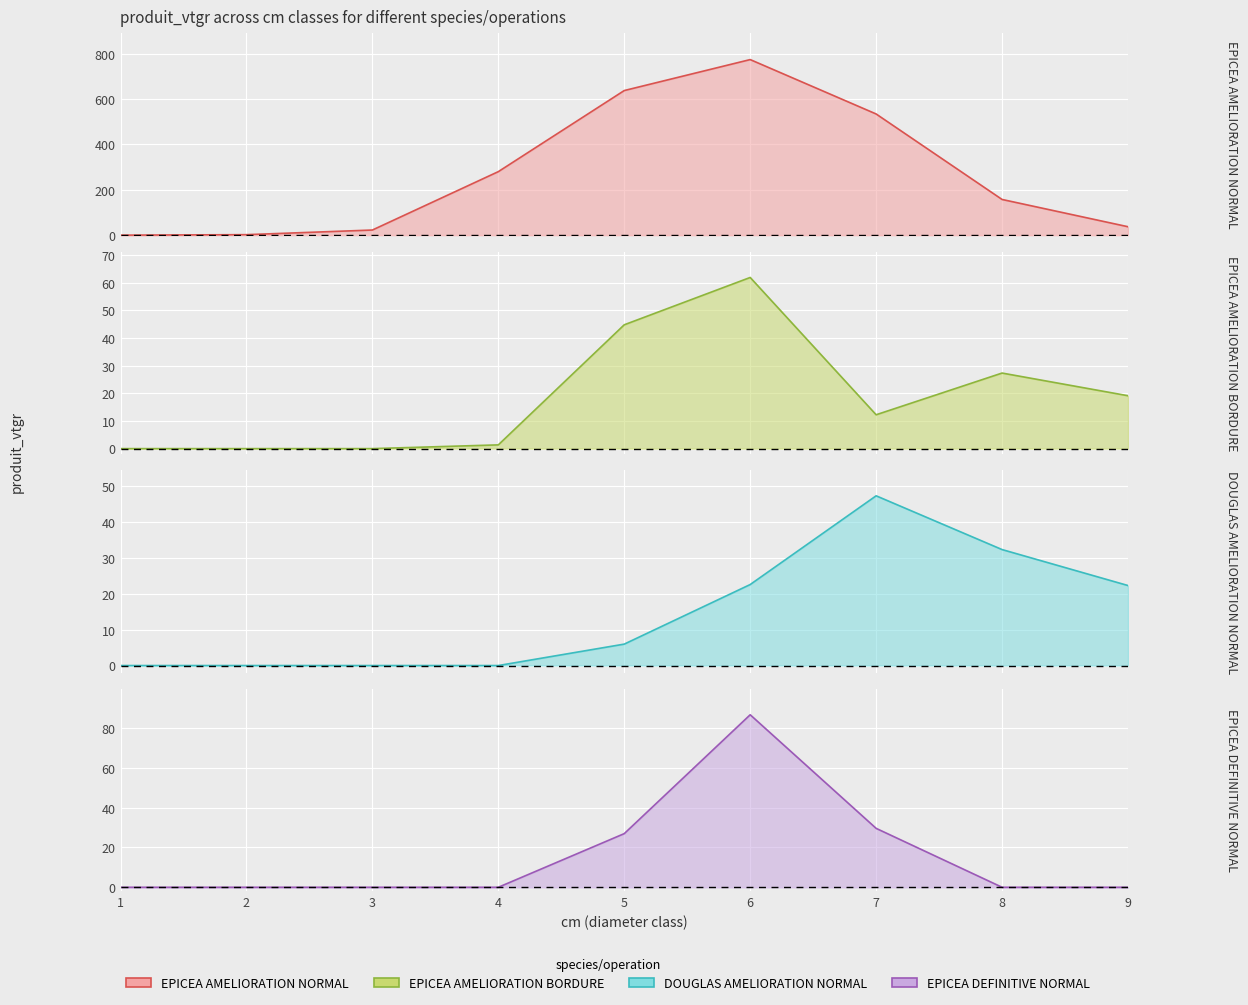

What is the greatest value displayed?

774.1